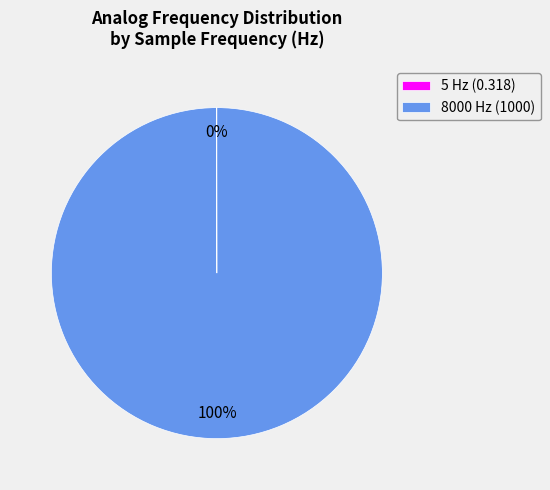

To the nearest percent, what is the difference between the largest and smallest slice percentages?

100%